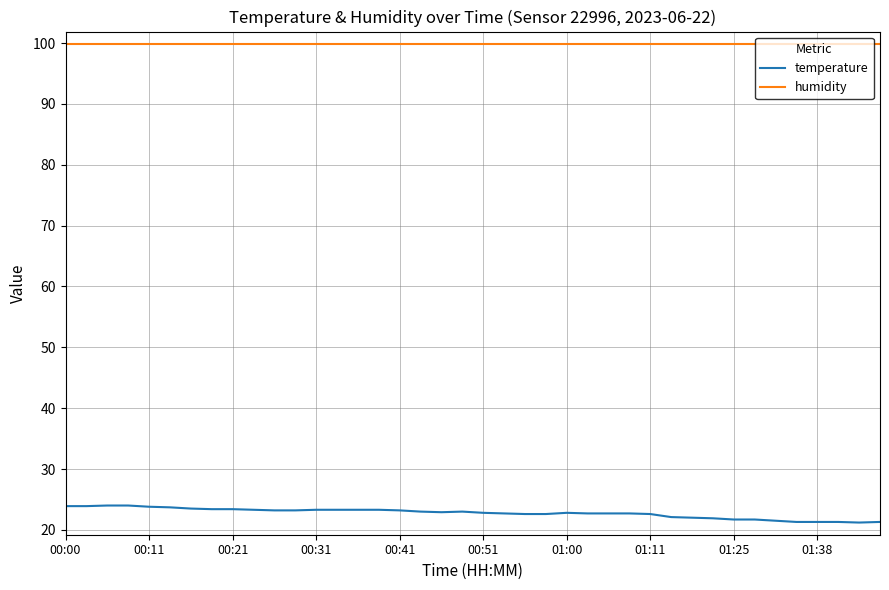

Rank the series by their maximum value, from highest to lowest.

humidity, temperature